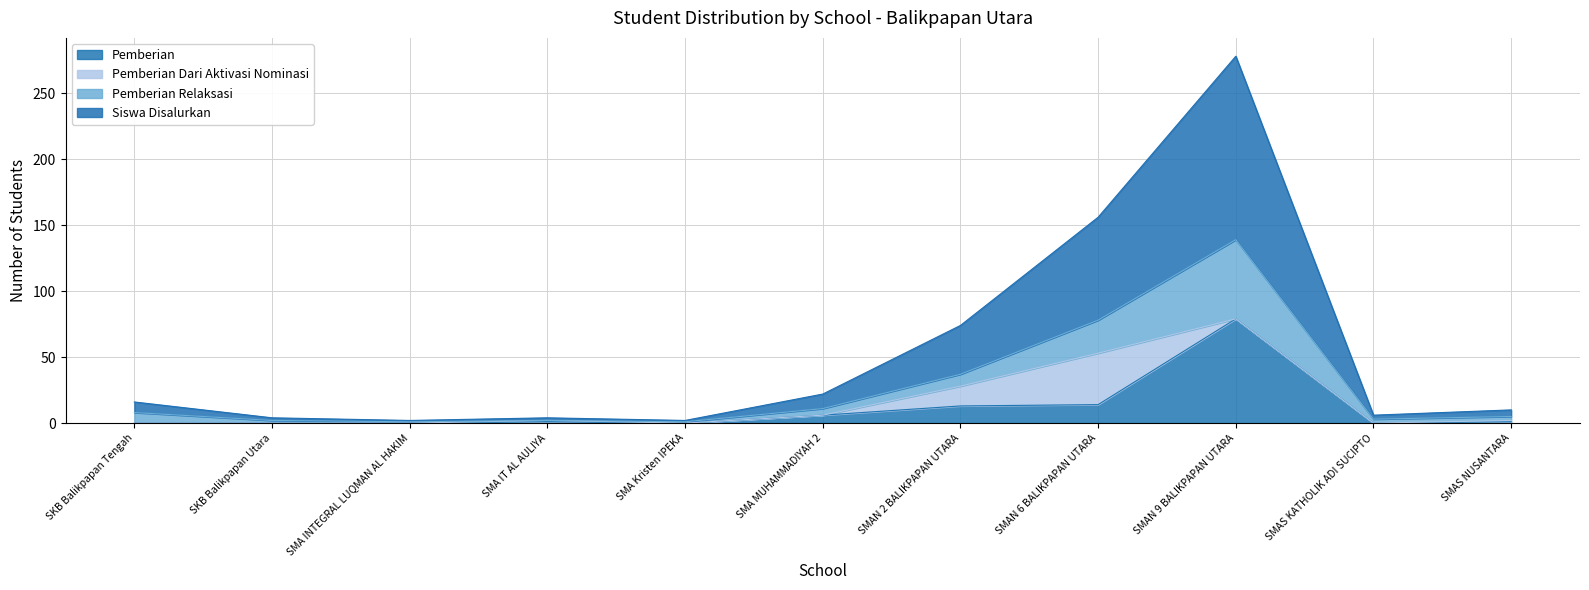

What is the total value across all series at SMAN 6 BALIKPAPAN UTARA?

156